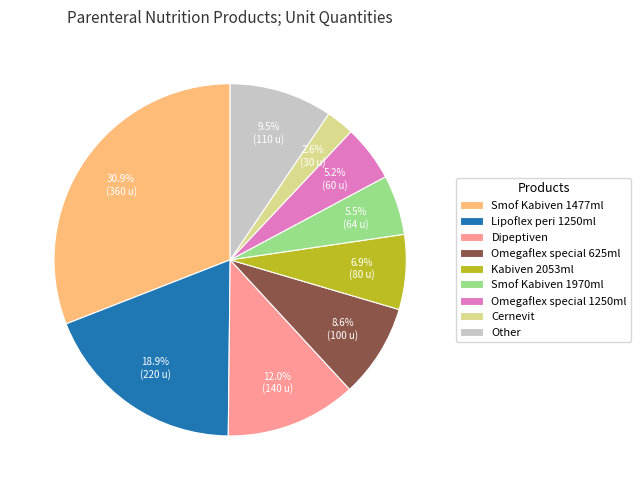

Is Kabiven 2053ml the majority of the pie?

No